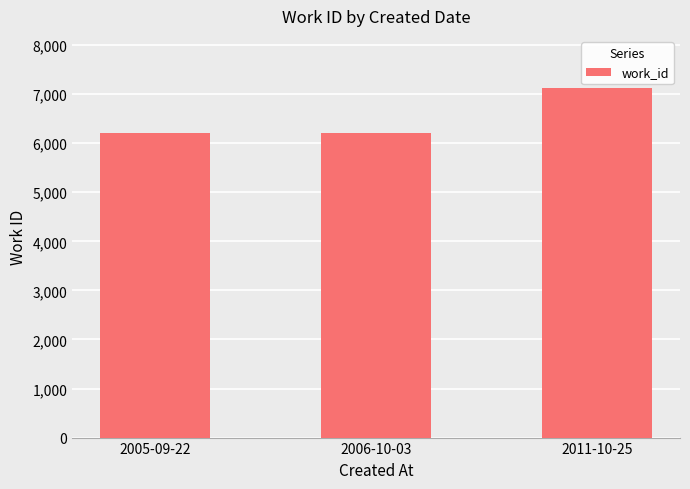

What is the ratio of the value at 2011-10-25 to the value at 2006-10-03?

1.1